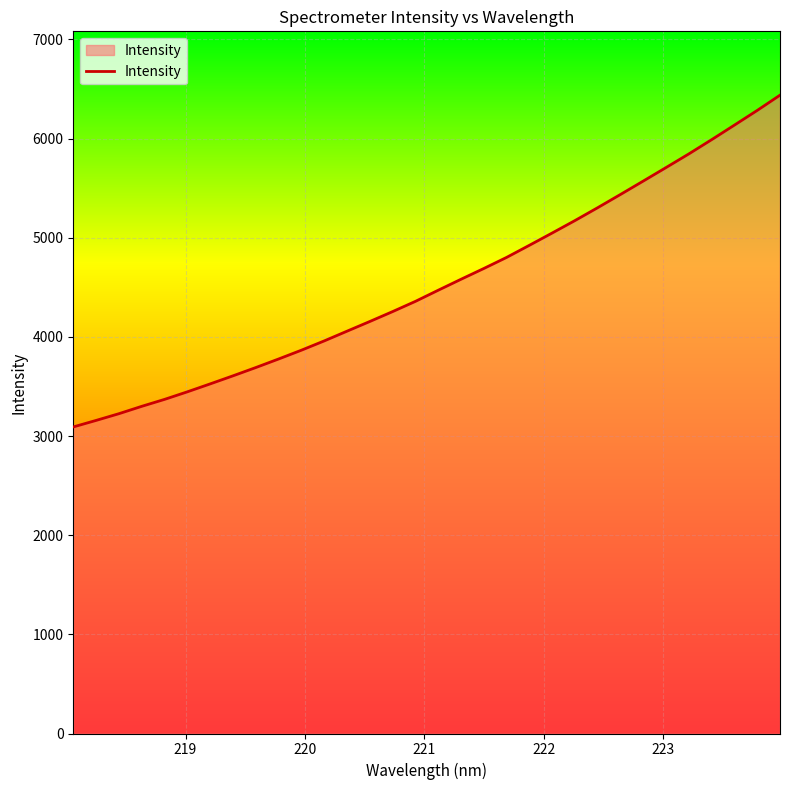

What is the maximum value shown in the chart?

6438.3